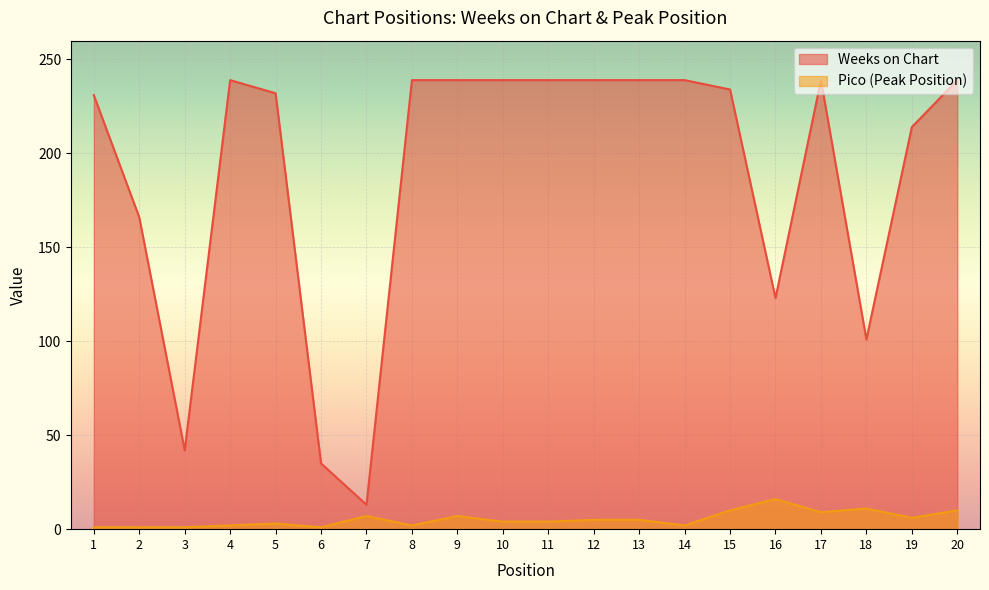

Count the number of categories in the chart.

20